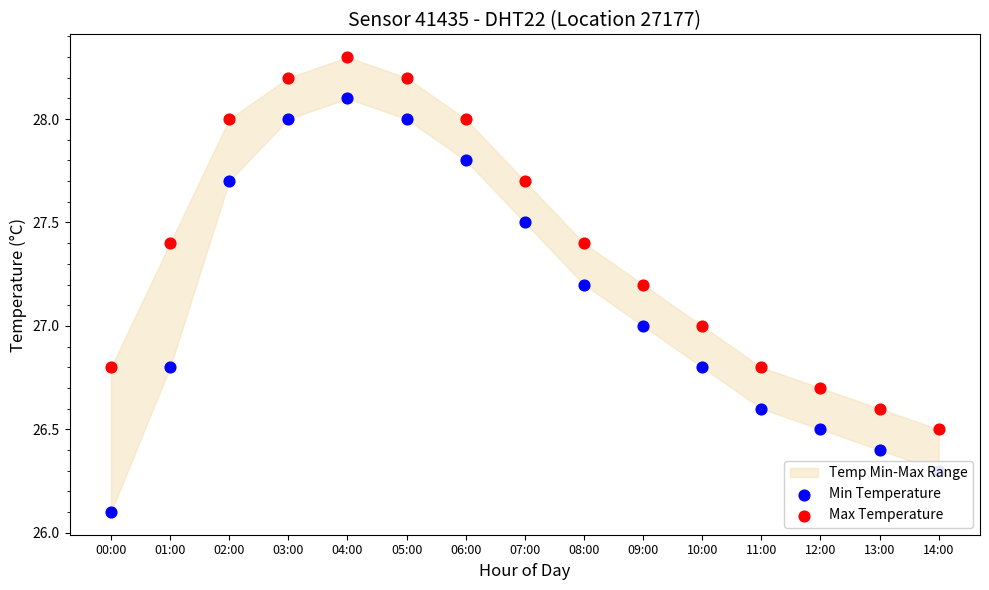

Is the value of Min Temperature at 00:00 greater than the value of Max Temperature at 03:00?

No